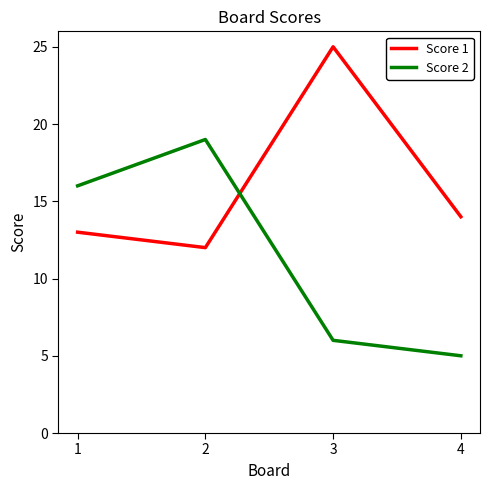

True or false: Score 2 has more than 2 points higher than both neighbors.

False